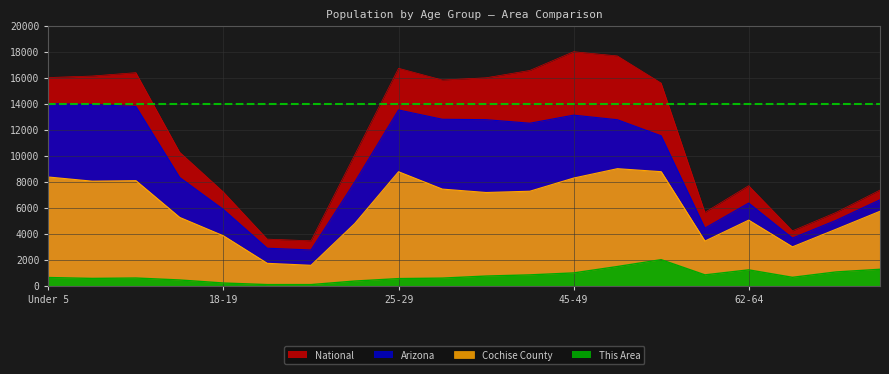

True or false: Cochise County has more than 1 interior local peaks.

True